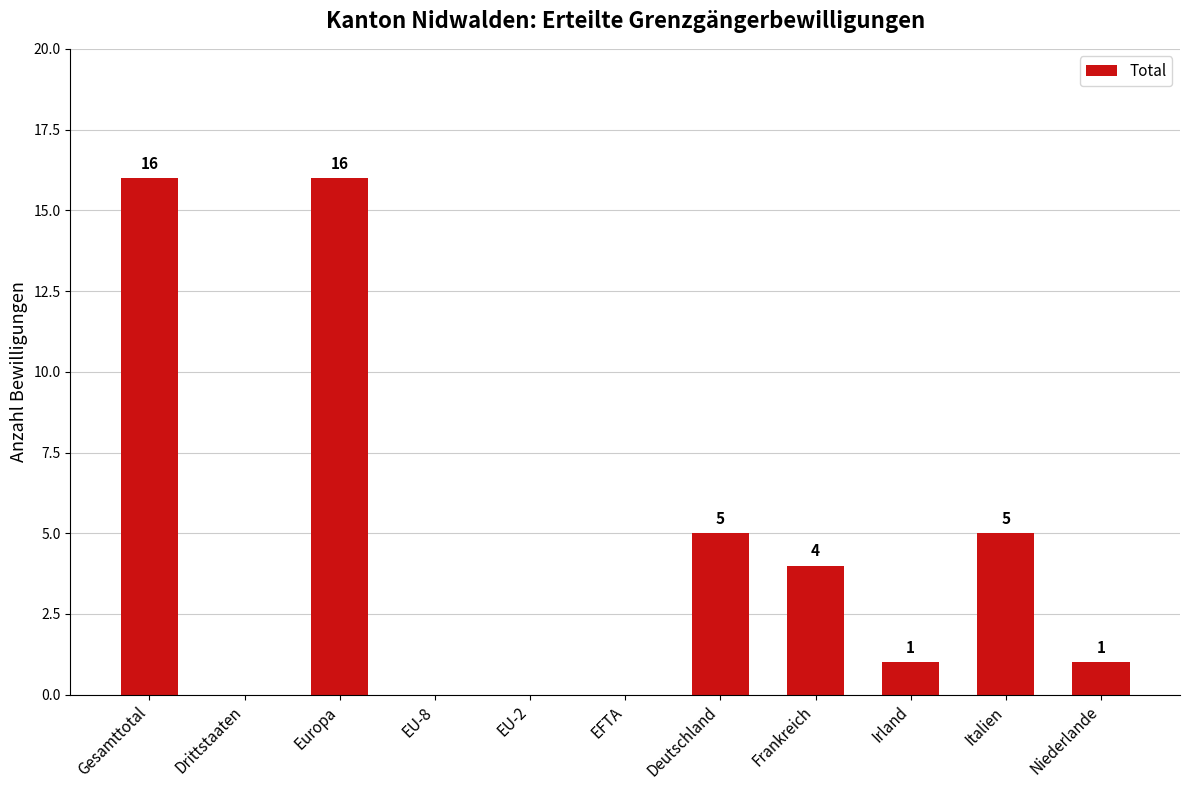

At which label does the data first exceed 1?

Gesamttotal